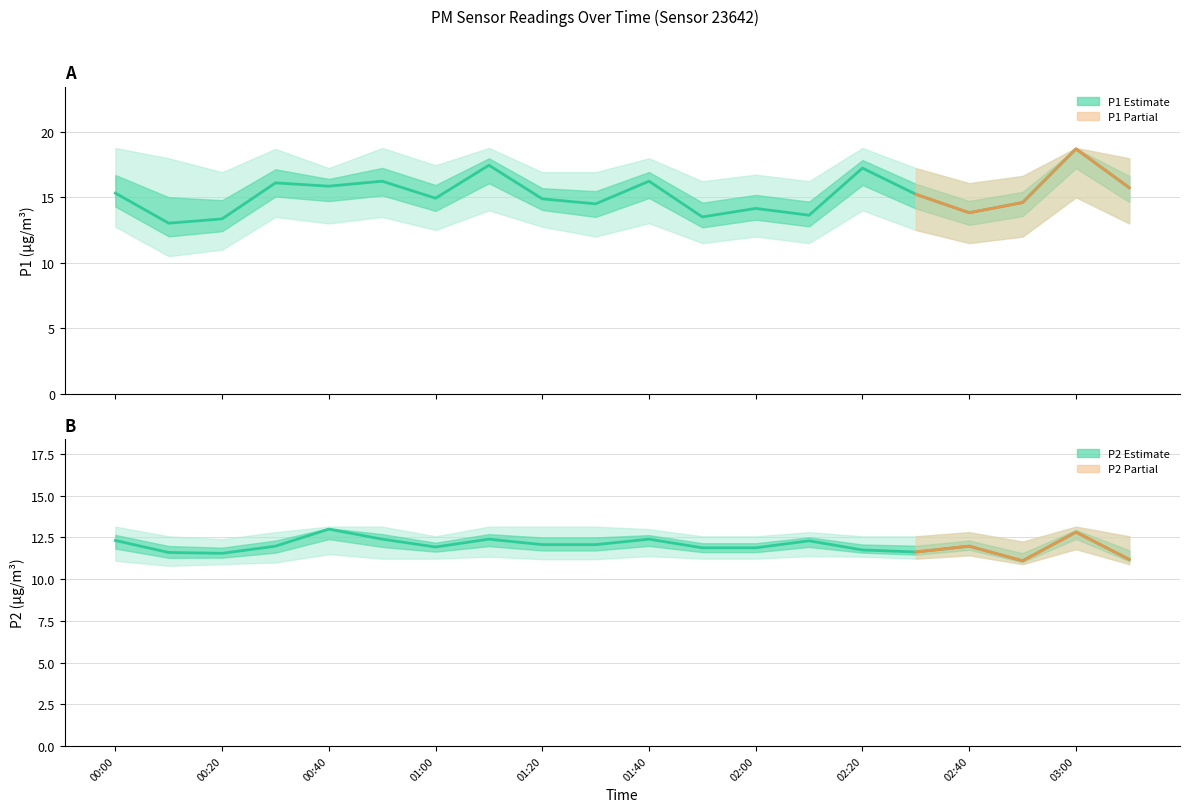

What is the difference between the maximum and minimum values in the P2 mean series?

1.9